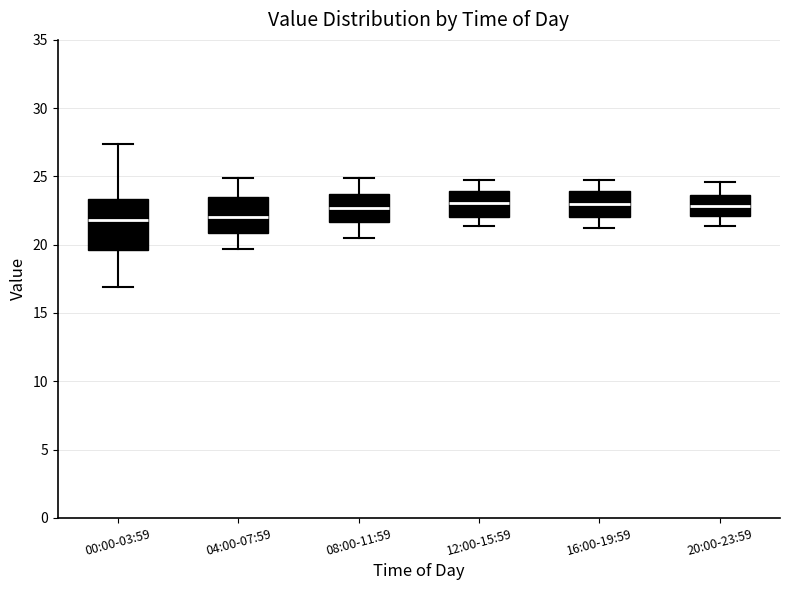

Reading left to right, transcribe this box plot: for each box, give where its median line is, the range the box spans, and where its two whiskers end, as read against the y-axis. The values are not printed on the chart, so give them approximately, as read against the axis.

00:00-03:59: median 22.0, box 19.5 to 23.5, whiskers 17.0 to 27.5
04:00-07:59: median 22.0, box 21.0 to 23.5, whiskers 19.5 to 25.0
08:00-11:59: median 22.5, box 21.5 to 23.5, whiskers 20.5 to 25.0
12:00-15:59: median 23.0, box 22.0 to 24.0, whiskers 21.5 to 25.0
16:00-19:59: median 23.0, box 22.0 to 24.0, whiskers 21.0 to 25.0
20:00-23:59: median 23.0, box 22.0 to 23.5, whiskers 21.5 to 24.5